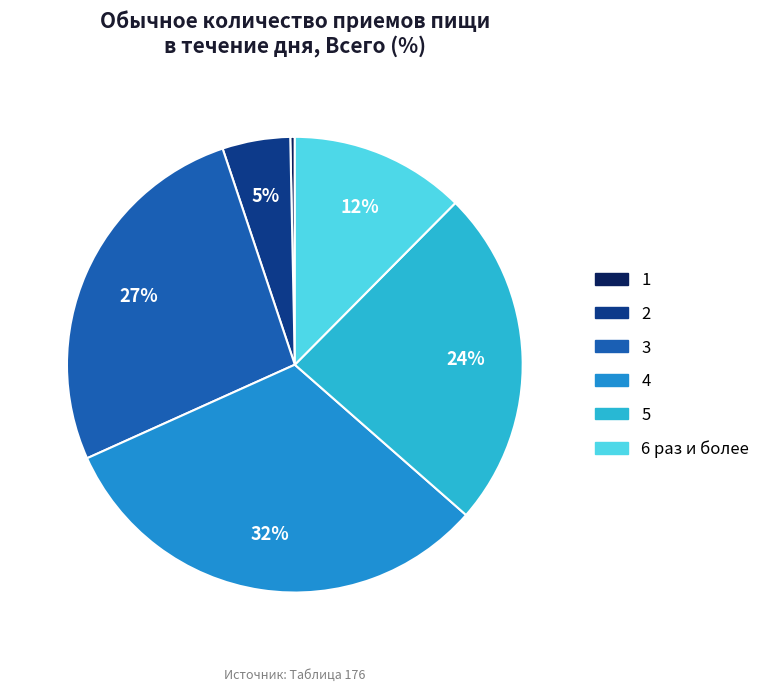

Which category has the smallest portion of the pie?

1